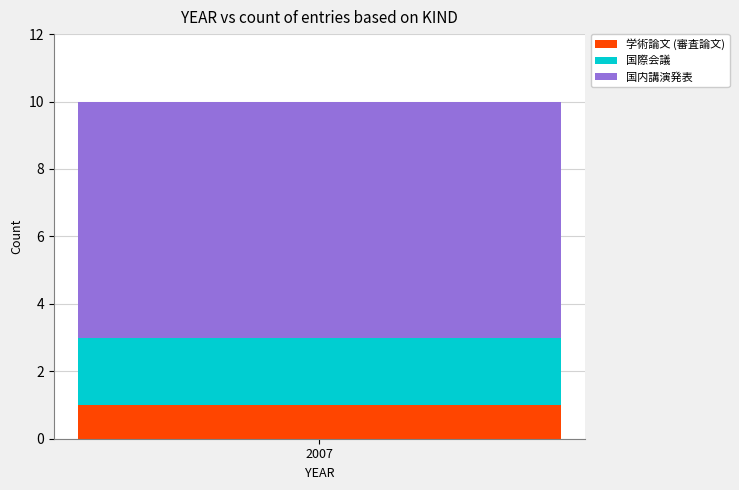

The value of 学術論文 (審査論文) at 2007 is 1. True or false?

True